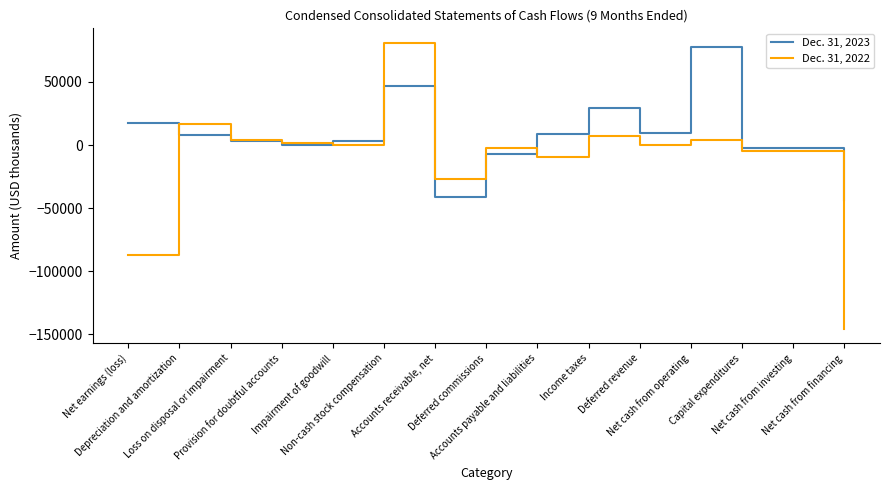

True or false: Dec. 31, 2023 has more than 1 points higher than both neighbors.

True